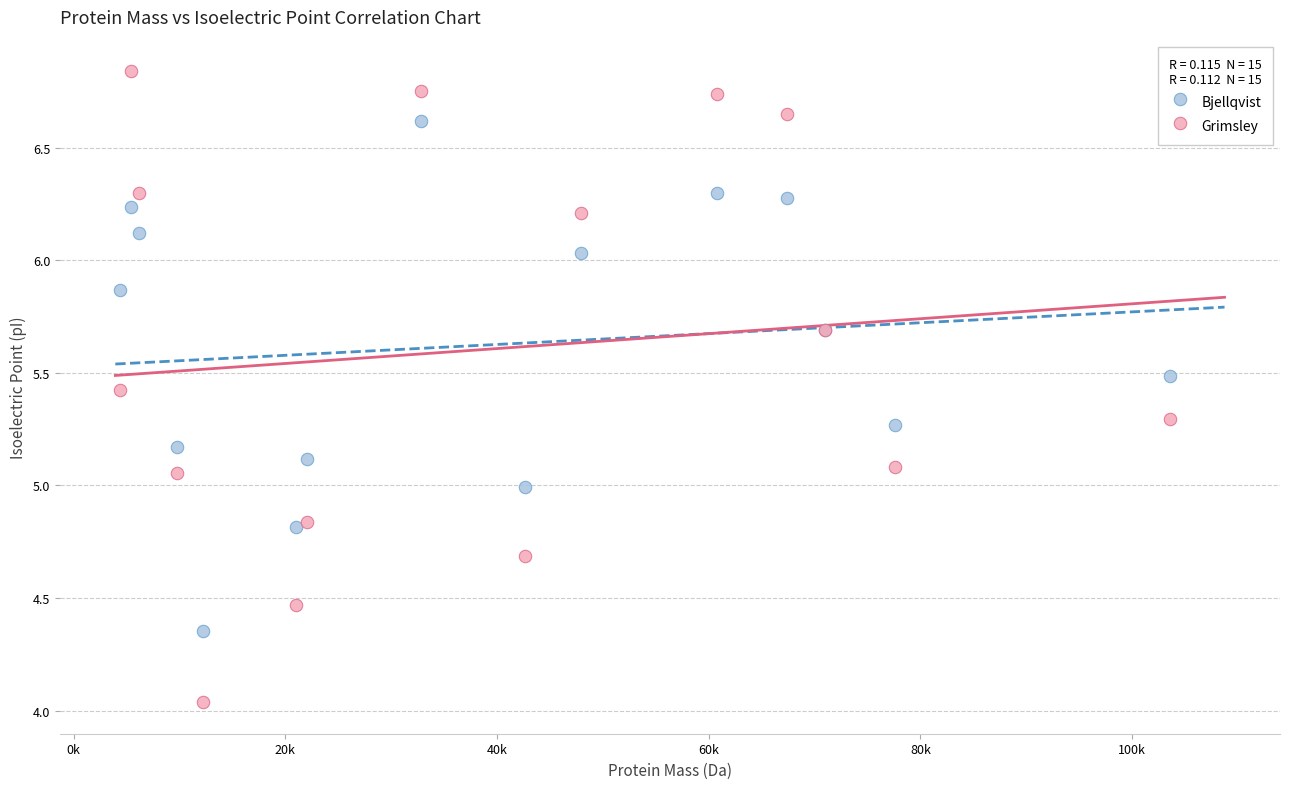

Which series reaches the minimum Y coordinate?

Grimsley